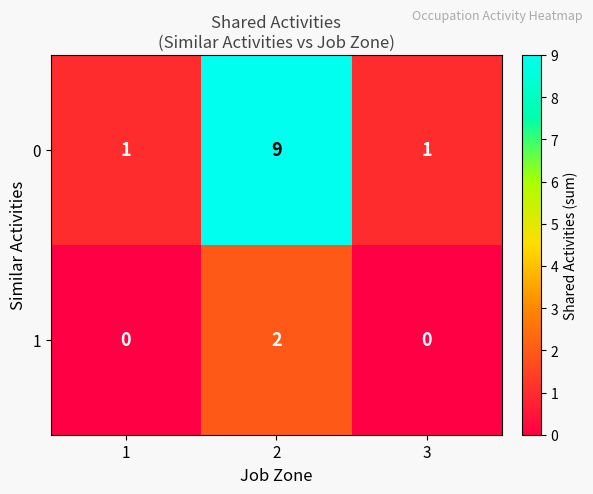

How many data points in 0 are above 1?

1